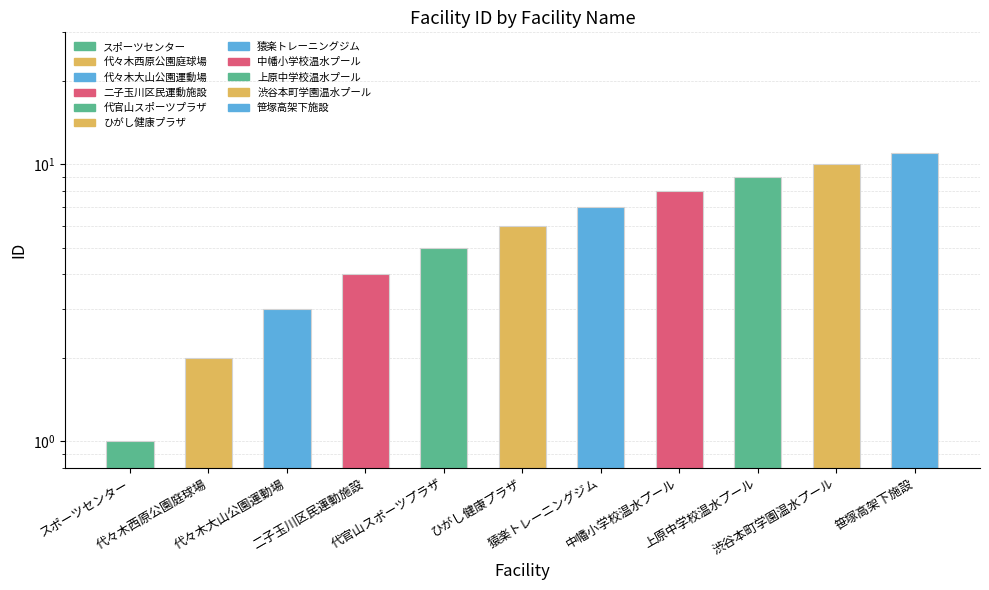

What is the ratio of the value at スポーツセンター to the value at 二子玉川区民運動施設?

0.2